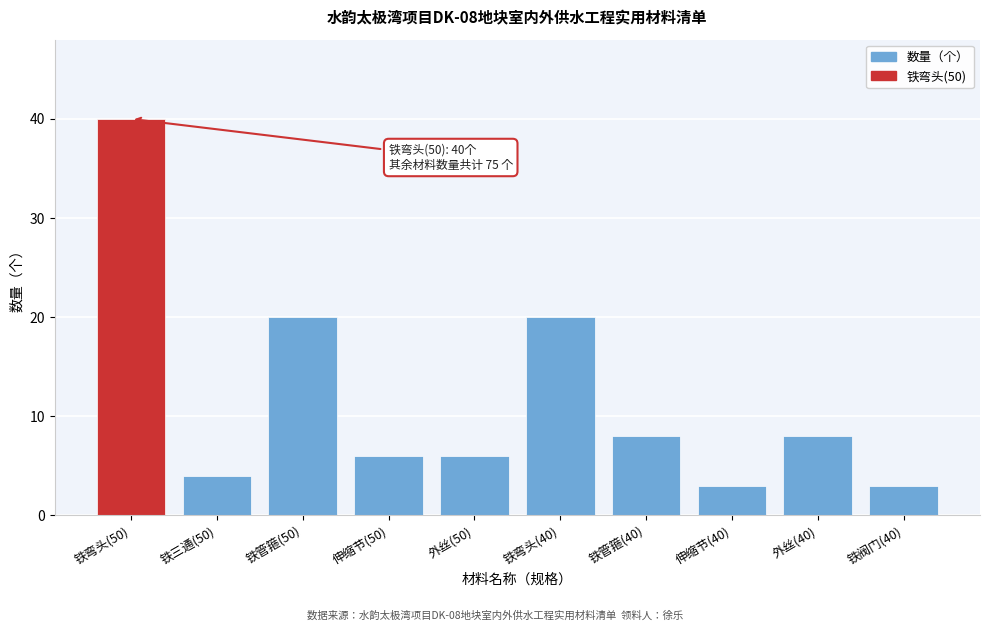

Reading left to right, transcribe all the data shown in this chart.

40	4	20	6	6	20	8	3	8	3